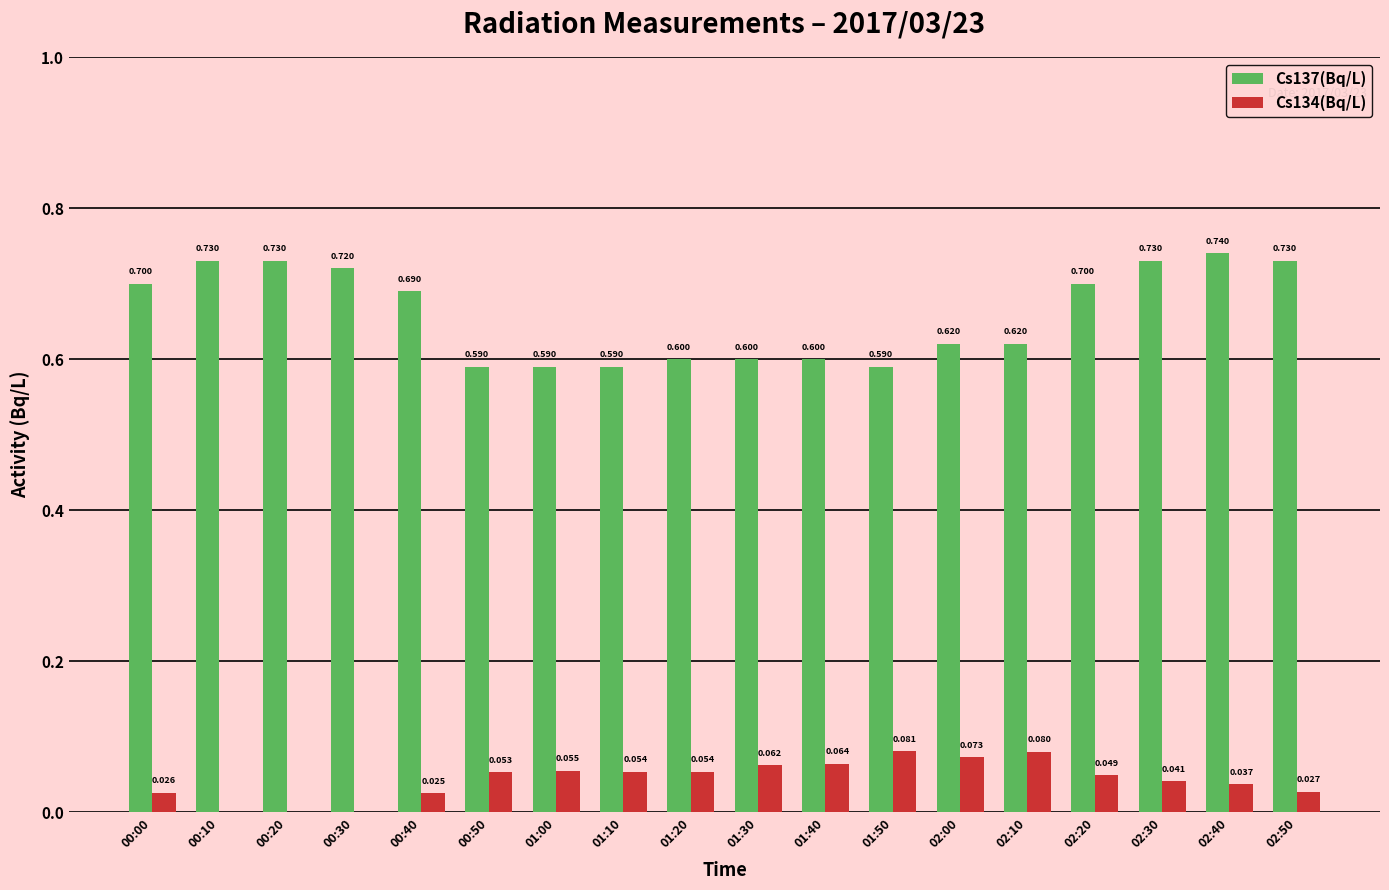

At which label is Cs134(Bq/L) closest to 0?

00:10